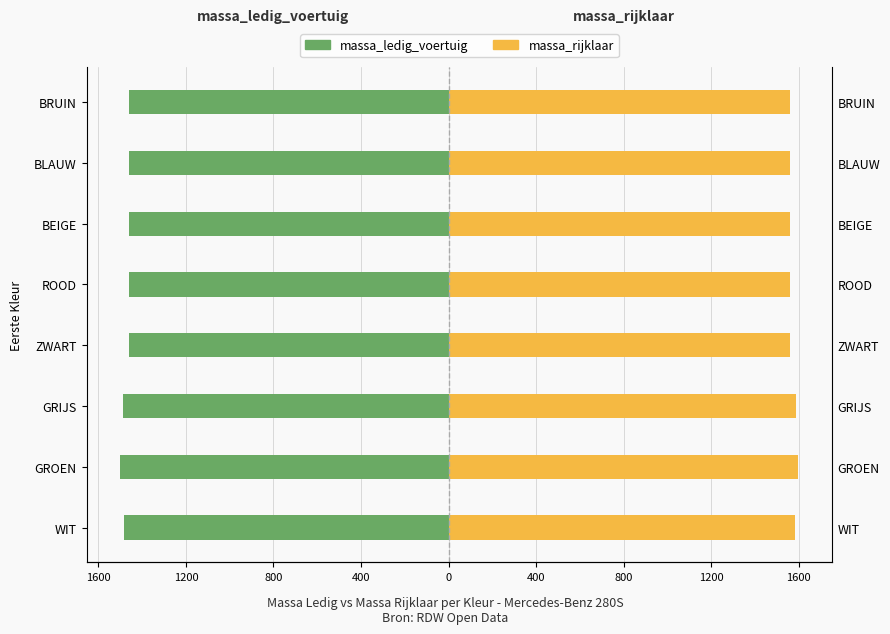

What are all the series names shown in the legend?

massa_ledig_voertuig, massa_rijklaar